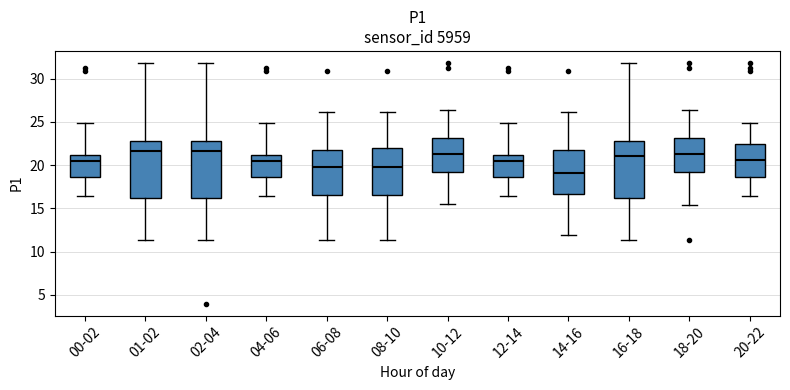

Reading left to right, read every box against the y-axis: the position of its median line, the range the box covers, and the ends of its whiskers. The values are not printed on the chart, so give them approximately, as read against the axis.

00-02: median 20.5, box 18.5 to 21.0, whiskers 16.5 to 25.0
01-02: median 21.5, box 16.0 to 22.5, whiskers 11.5 to 32.0
02-04: median 21.5, box 16.0 to 22.5, whiskers 11.5 to 32.0
04-06: median 20.5, box 18.5 to 21.0, whiskers 16.5 to 25.0
06-08: median 20.0, box 16.5 to 21.5, whiskers 11.5 to 26.0
08-10: median 20.0, box 16.5 to 22.0, whiskers 11.5 to 26.0
10-12: median 21.5, box 19.0 to 23.0, whiskers 15.5 to 26.5
12-14: median 20.5, box 18.5 to 21.0, whiskers 16.5 to 25.0
14-16: median 19.0, box 16.5 to 21.5, whiskers 12.0 to 26.0
16-18: median 21.0, box 16.0 to 22.5, whiskers 11.5 to 32.0
18-20: median 21.5, box 19.0 to 23.0, whiskers 15.5 to 26.5
20-22: median 20.5, box 18.5 to 22.5, whiskers 16.5 to 25.0